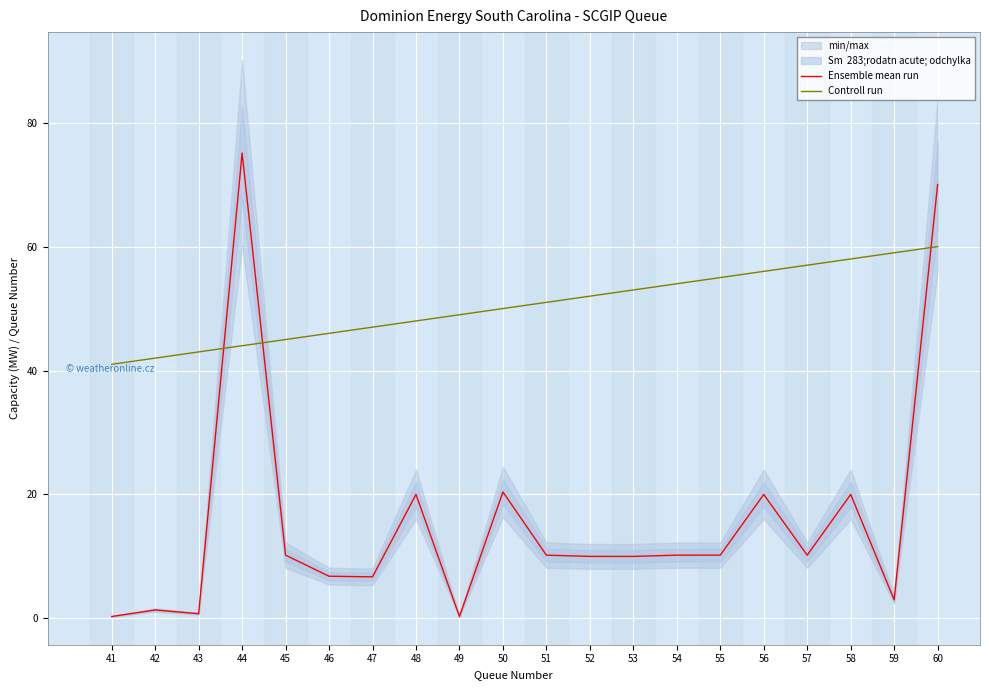

What is the sum of the Ensemble mean run values at 47 and 45?

16.9